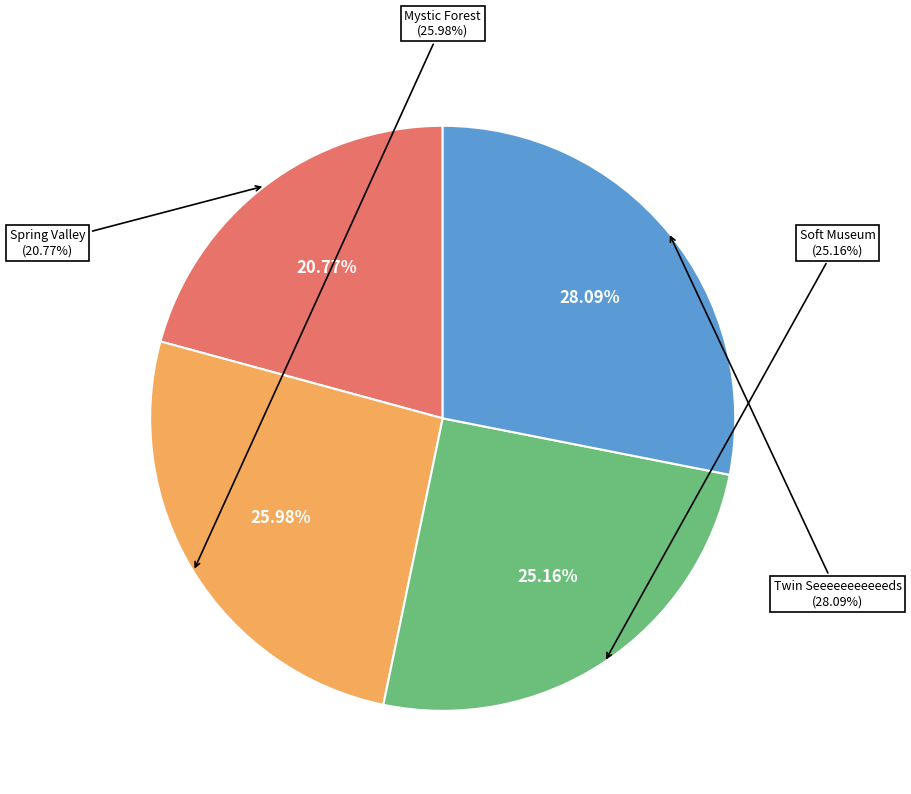

Rank the categories by value from lowest to highest.

Spring Valley, Soft Museum, Mystic Forest, Twin Seeeeeeeeeeeds